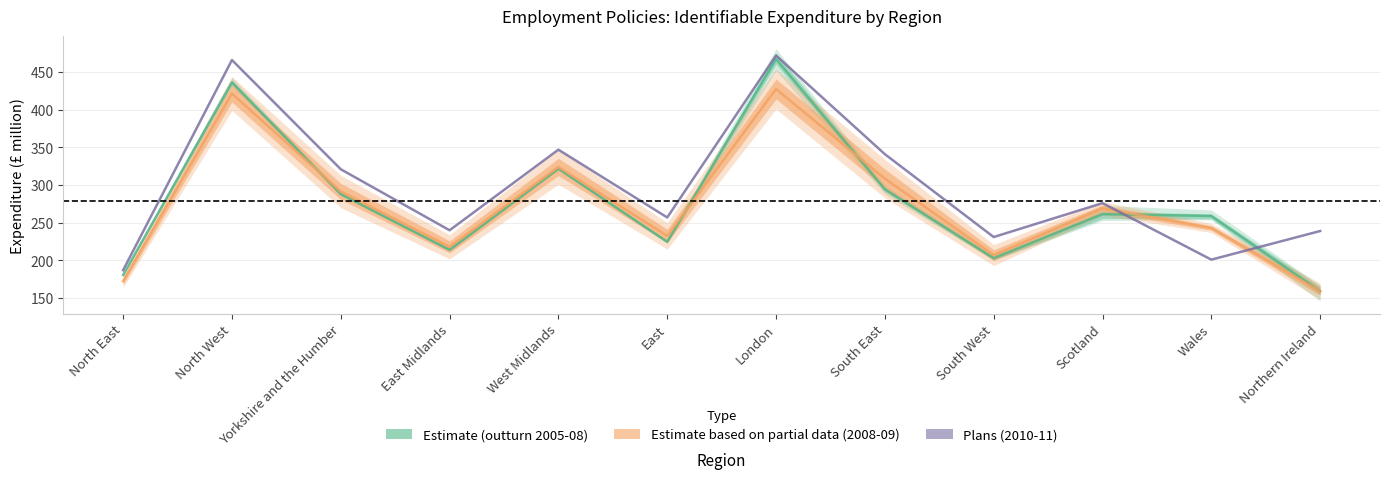

How many times do Estimate (outturn 2005-08) and Estimate based on partial data (2008-09) cross each other?

4